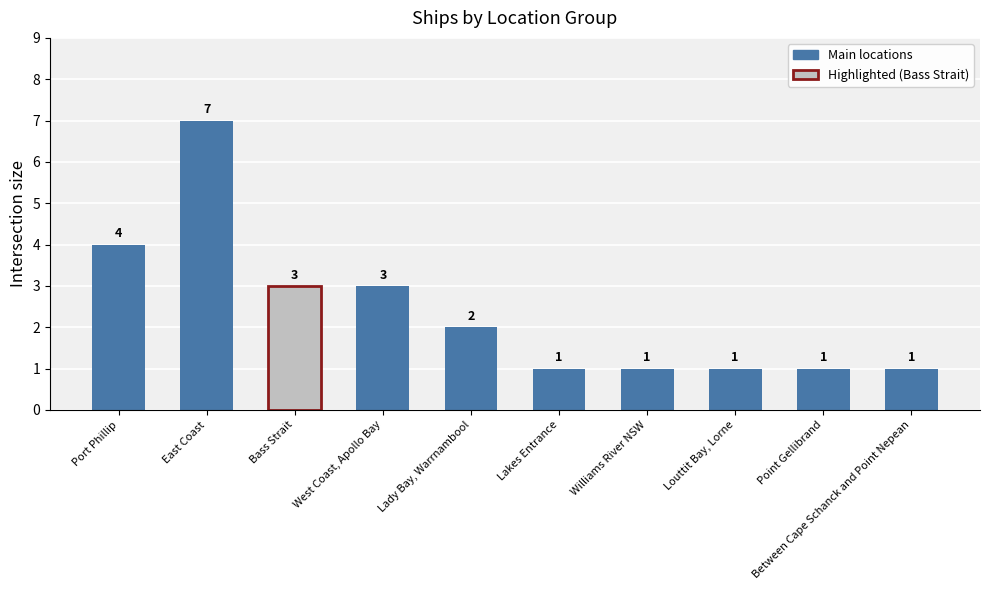

Where does the data first go above 2?

Port Phillip